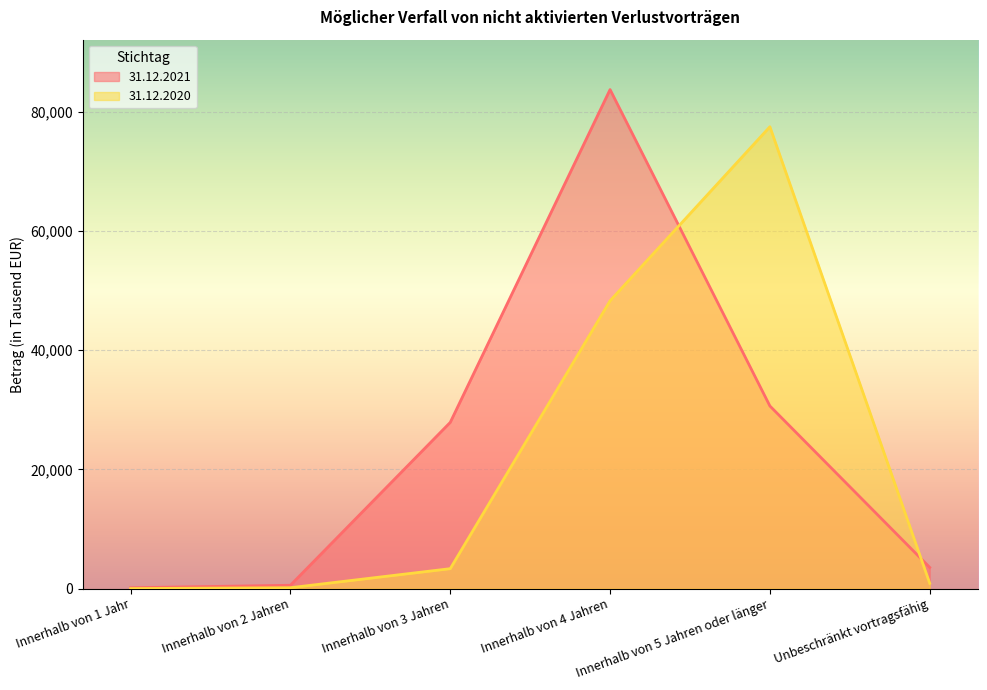

What is the difference between the 31.12.2021 values at Innerhalb von 4 Jahren and Innerhalb von 2 Jahren?

83146